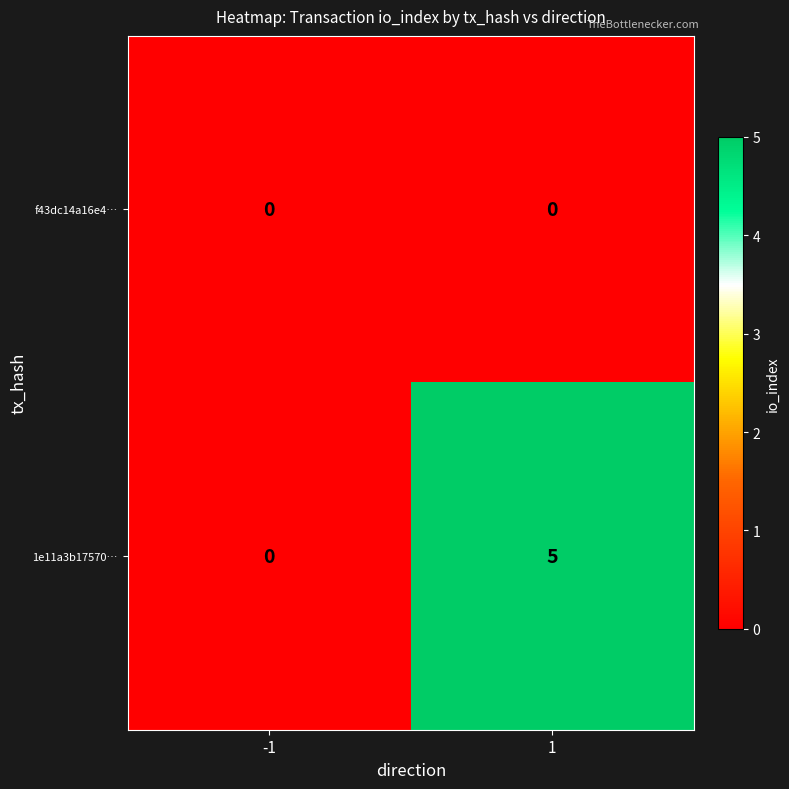

Which label corresponds to the largest value in the chart?

1